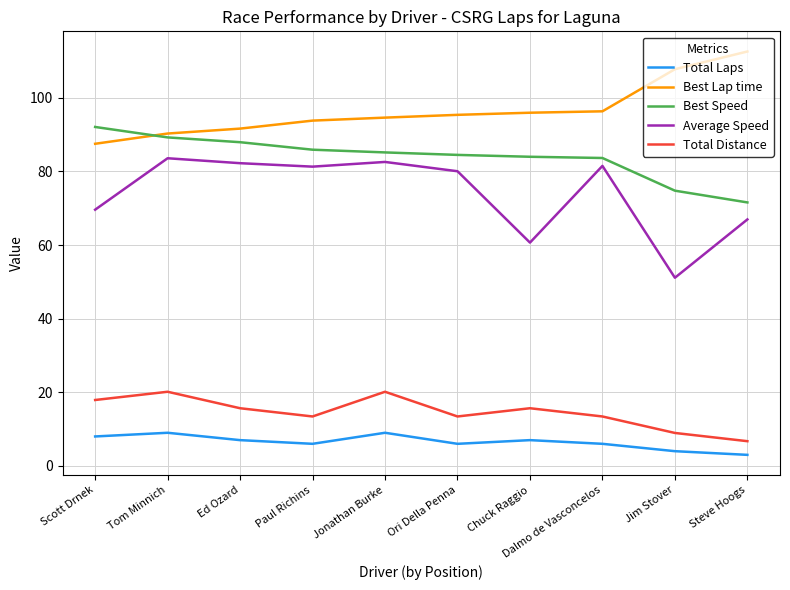

Which series has the largest range (max minus min)?

Average Speed